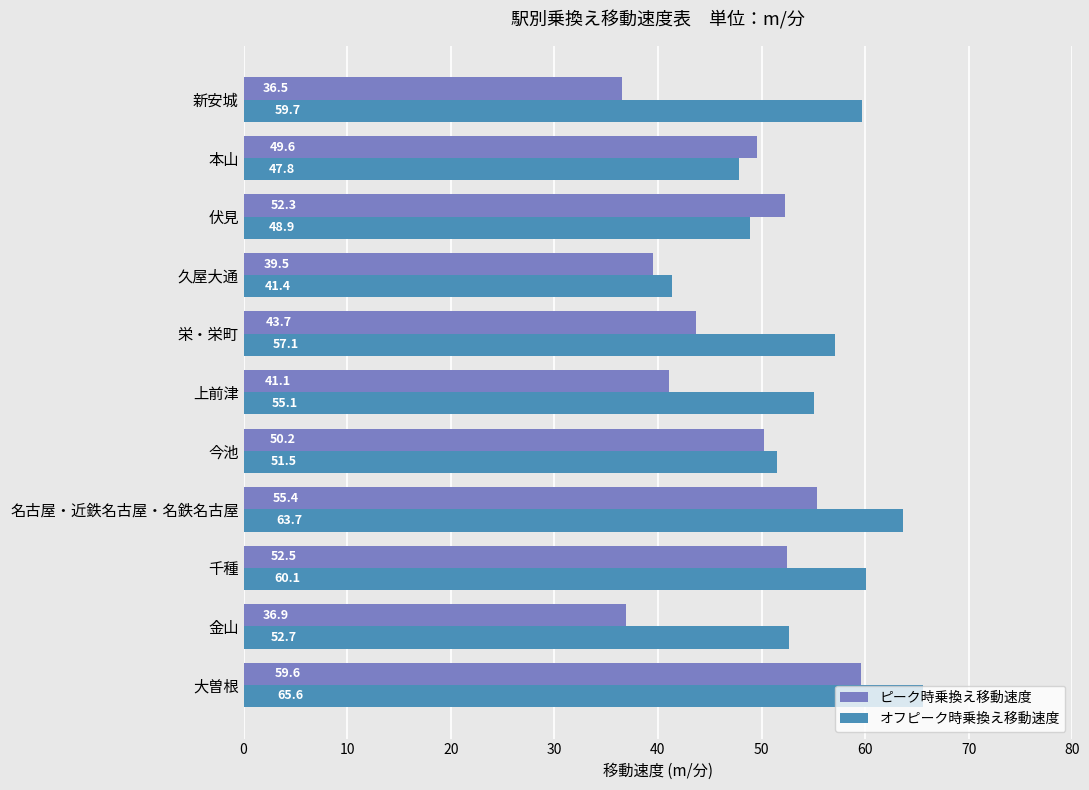

What is the average value of the オフピーク時乗換え移動速度 series?

54.9